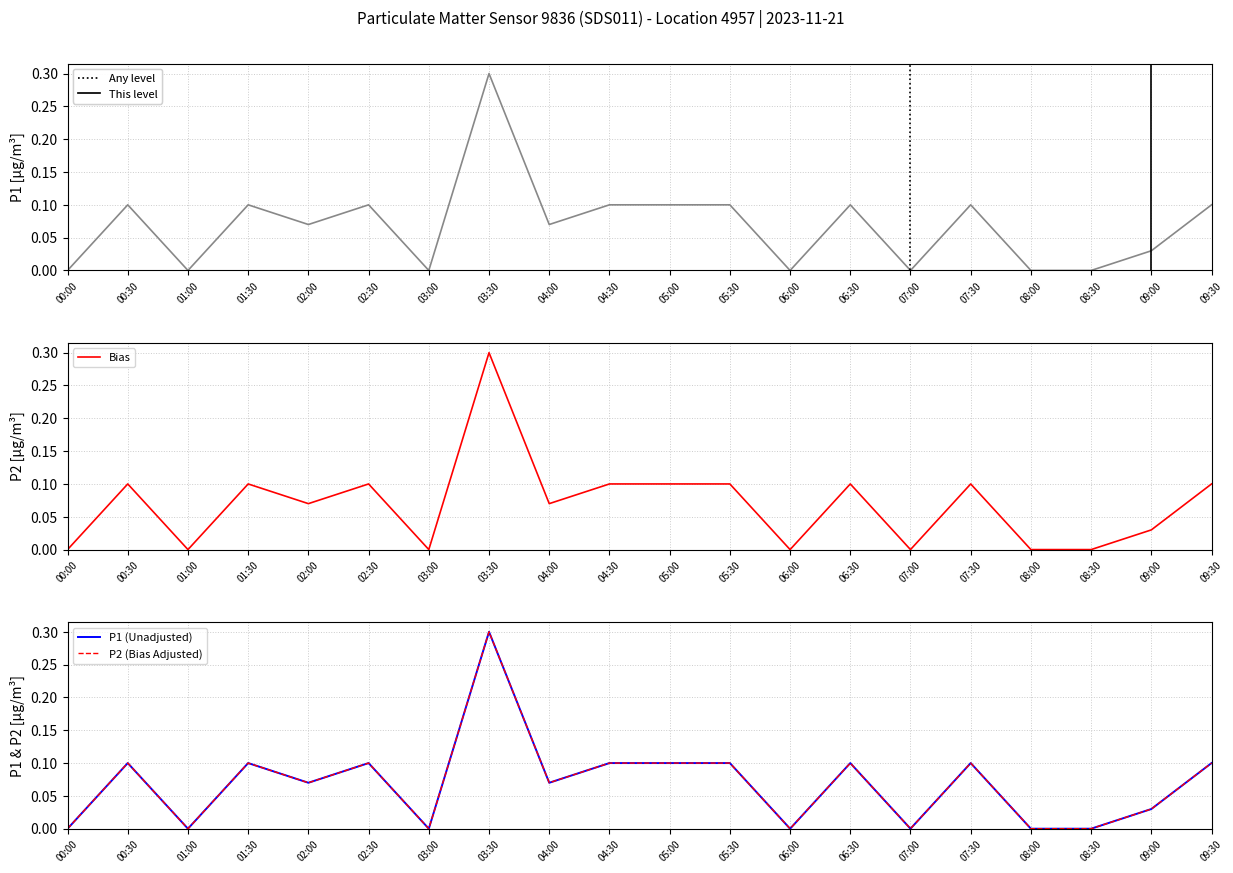

What is the label of the 12th point from the right?

04:00